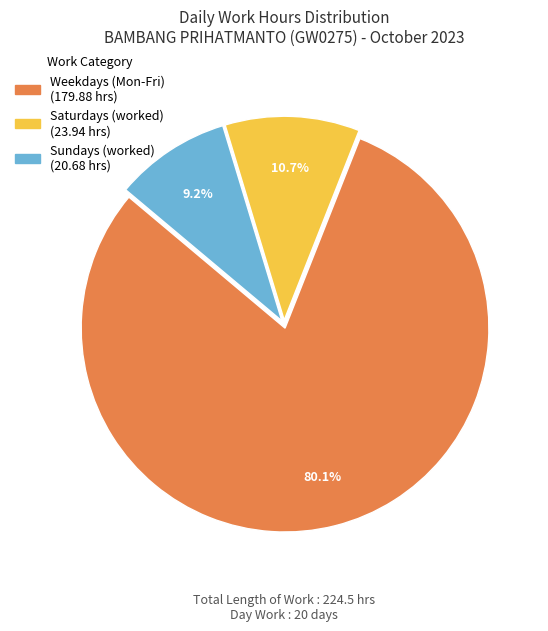

Is there any slice that represents more than half of the pie?

Yes